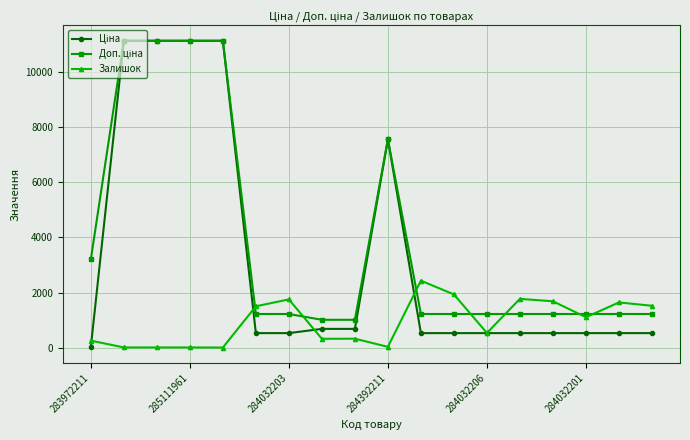

What is the value of the Залишок point at the 7th from the left?

1756.0